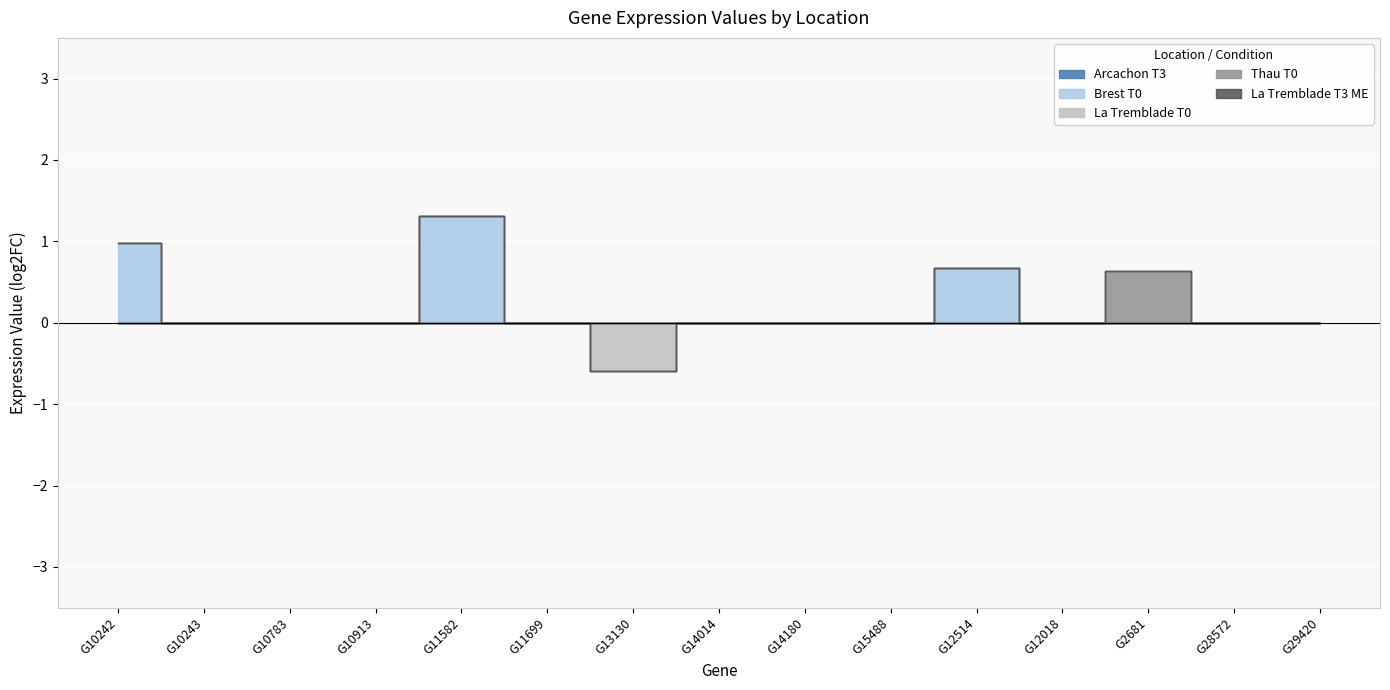

What are all the series names shown in the legend?

Arcachon T3, Brest T0, La Tremblade T0, Thau T0, La Tremblade T3 ME